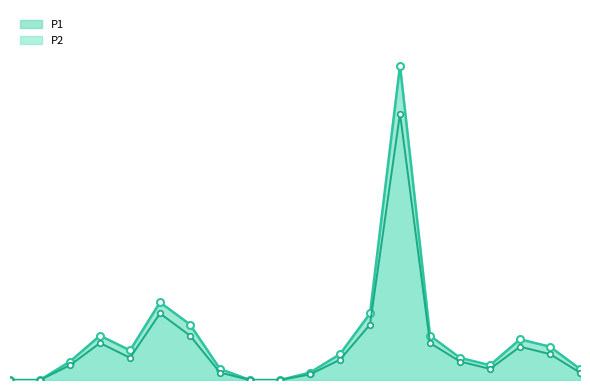

At which label is P1 closest to 4?

05:00